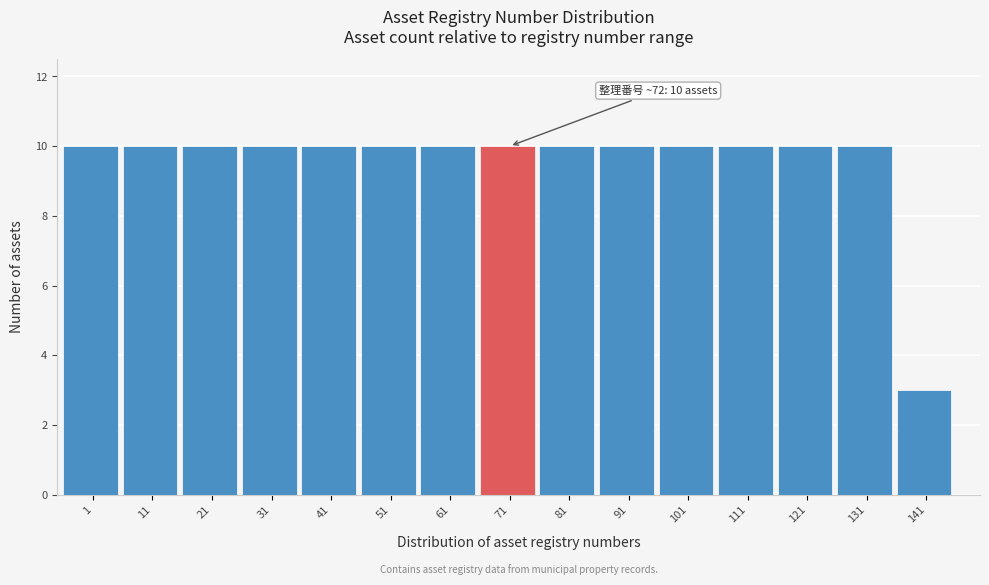

Reading left to right, extract all data points from this chart.

10	10	10	10	10	10	10	10	10	10	10	10	10	10	3